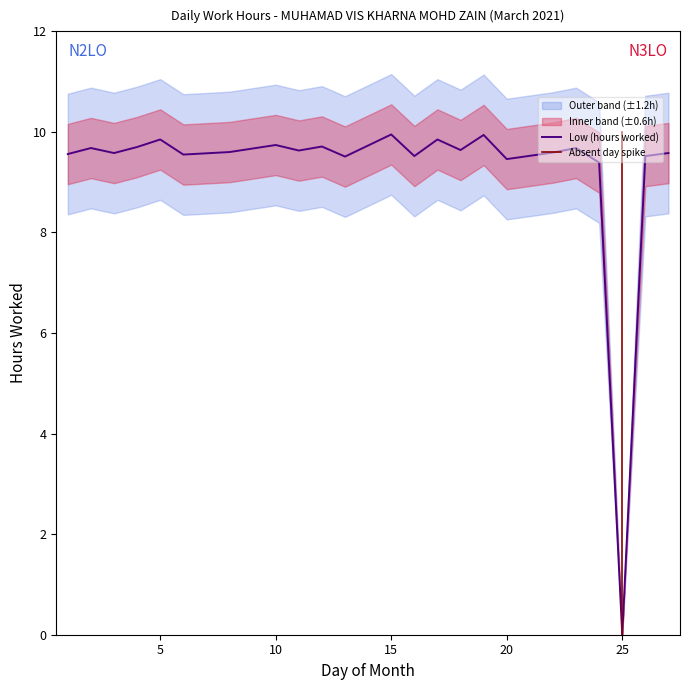

The value at 9 is 5.5. True or false?

False